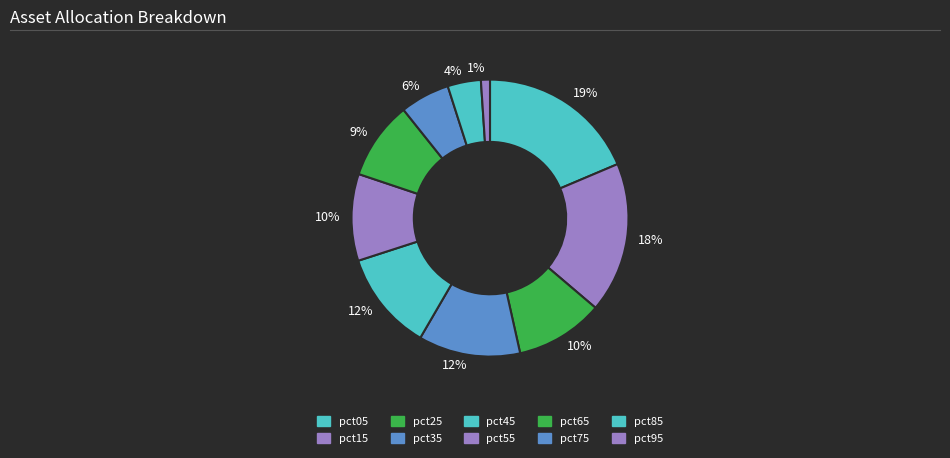

To the nearest percent, what is the average slice percentage?

10%